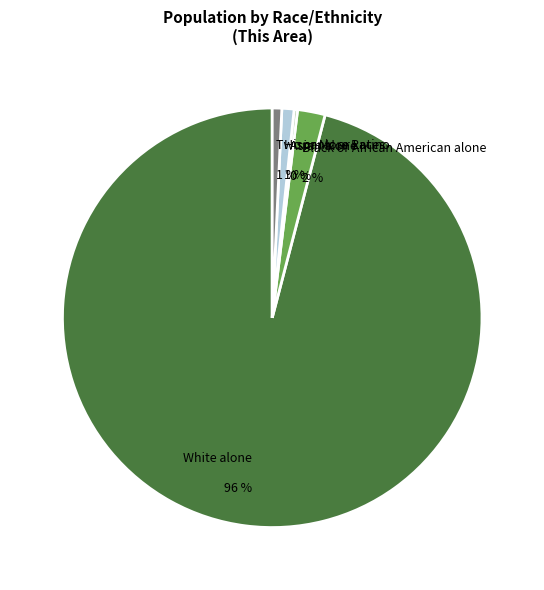

To the nearest percent, what portion does Black or African American alone 2 % represent?

2%